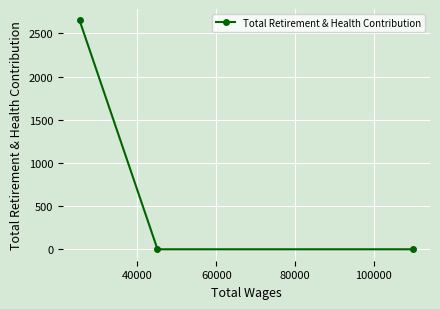

What is the difference between the maximum and minimum values?

2649